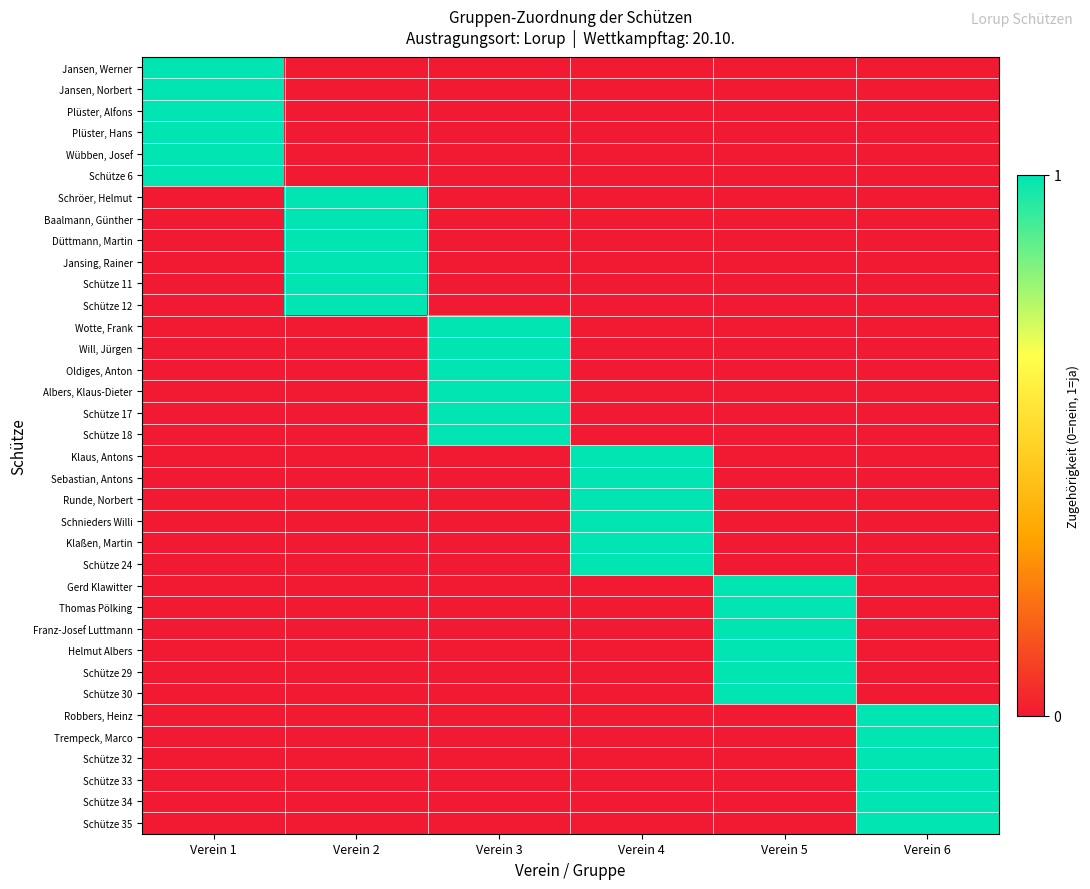

List the series in order of their peak value, highest first.

Jansen, Werner, Jansen, Norbert, Plüster, Alfons, Plüster, Hans, Wübben, Josef, Schütze 6, Schröer, Helmut, Baalmann, Günther, Düttmann, Martin, Jansing, Rainer, Schütze 11, Schütze 12, Wotte, Frank, Will, Jürgen, Oldiges, Anton, Albers, Klaus-Dieter, Schütze 17, Schütze 18, Klaus, Antons, Sebastian, Antons, Runde, Norbert, Schnieders Willi, Klaßen, Martin, Schütze 24, Gerd Klawitter, Thomas Pölking, Franz-Josef Luttmann, Helmut Albers, Schütze 29, Schütze 30, Robbers, Heinz, Trempeck, Marco, Schütze 32, Schütze 33, Schütze 34, Schütze 35